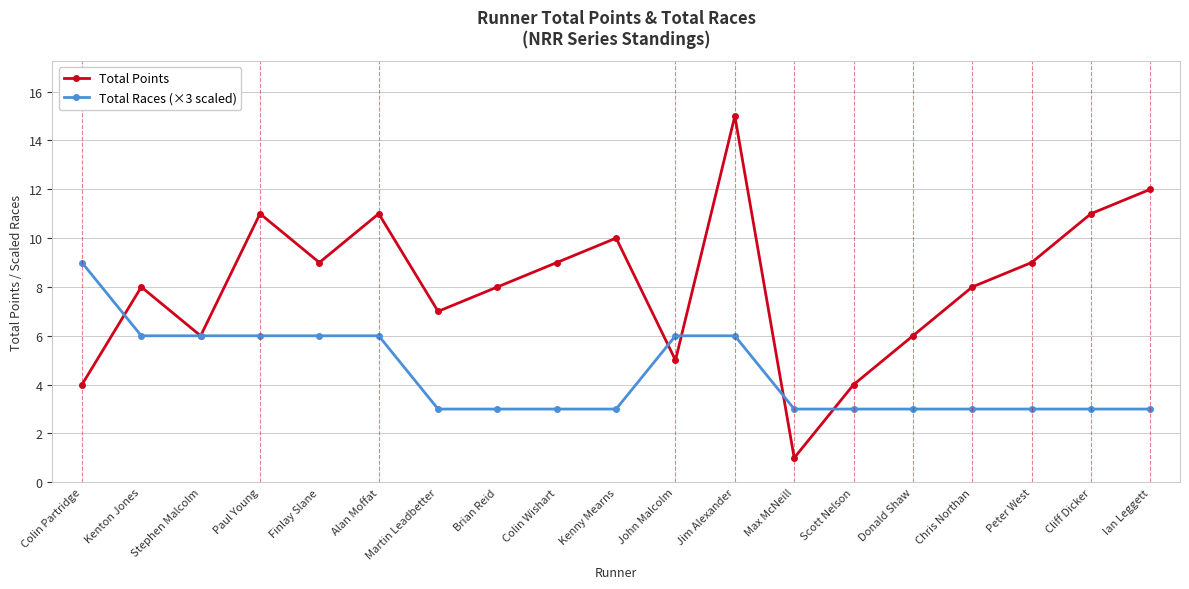

Reading right to left, transcribe all the data shown in this chart.

Total Points: Ian Leggett=12	Cliff Dicker=11	Peter West=9	Chris Northan=8	Donald Shaw=6	Scott Nelson=4	Max McNeill=1	Jim Alexander=15	John Malcolm=5	Kenny Mearns=10	Colin Wishart=9	Brian Reid=8	Martin Leadbetter=7	Alan Moffat=11	Finlay Slane=9	Paul Young=11	Stephen Malcolm=6	Kenton Jones=8	Colin Partridge=4
Total Races (×3 scaled): Ian Leggett=3	Cliff Dicker=3	Peter West=3	Chris Northan=3	Donald Shaw=3	Scott Nelson=3	Max McNeill=3	Jim Alexander=6	John Malcolm=6	Kenny Mearns=3	Colin Wishart=3	Brian Reid=3	Martin Leadbetter=3	Alan Moffat=6	Finlay Slane=6	Paul Young=6	Stephen Malcolm=6	Kenton Jones=6	Colin Partridge=9